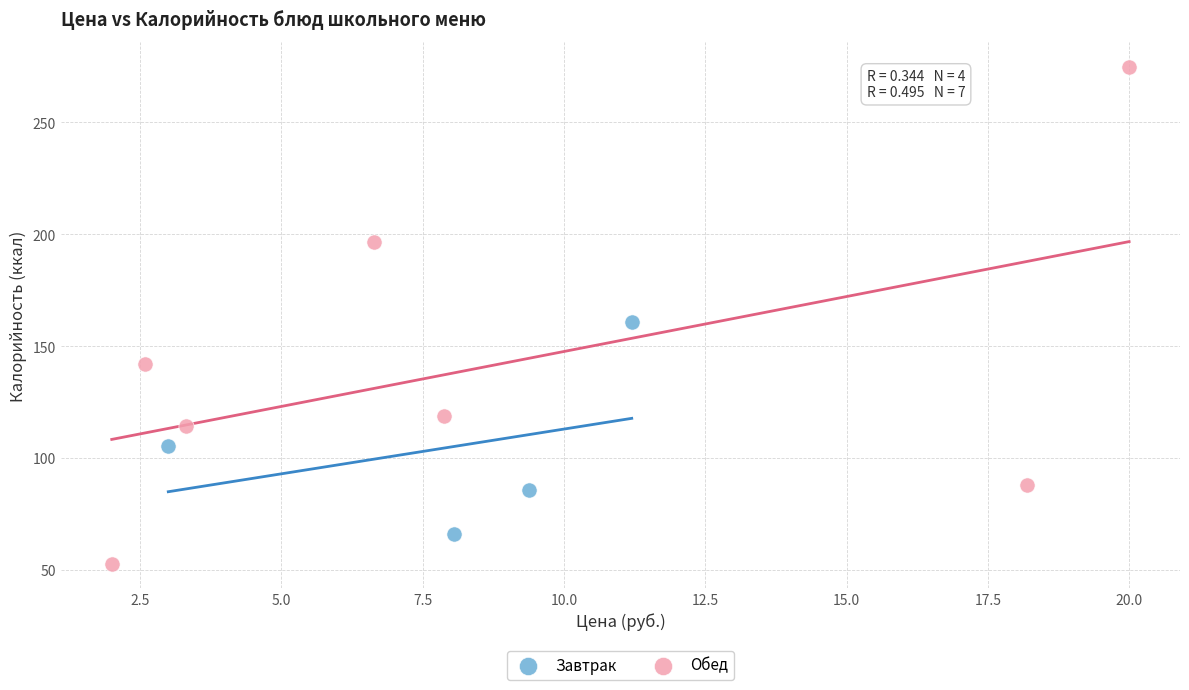

Which series contains the lowest Y value?

Обед